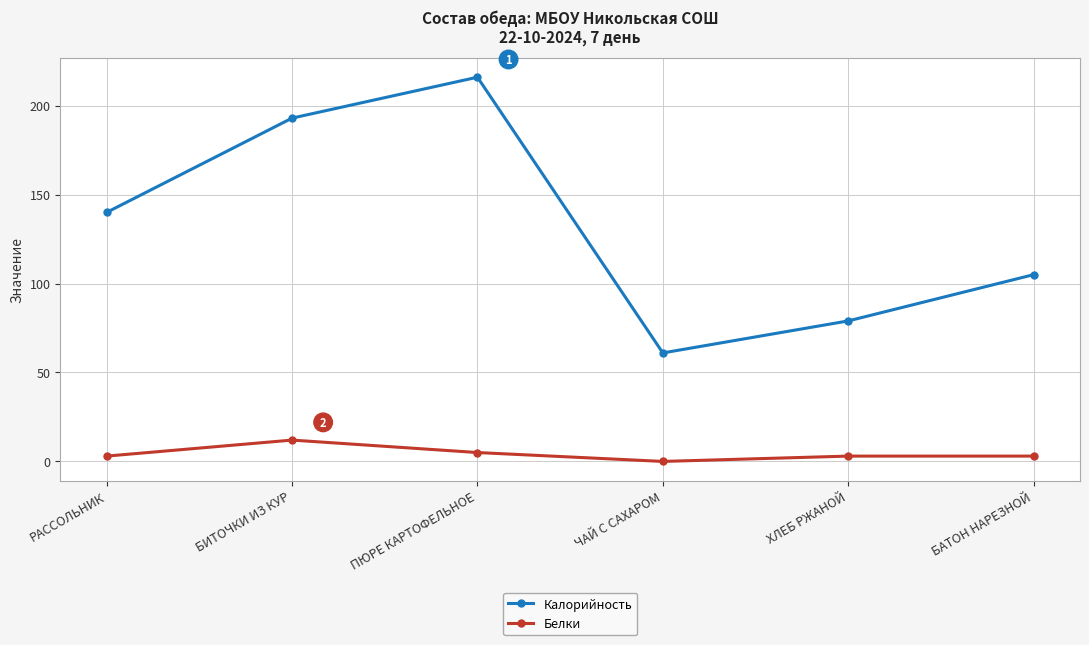

Reading right to left, extract all data points from this chart.

Калорийность: 105	79	61	216	193	140
Белки: 3	3	0	5	12	3